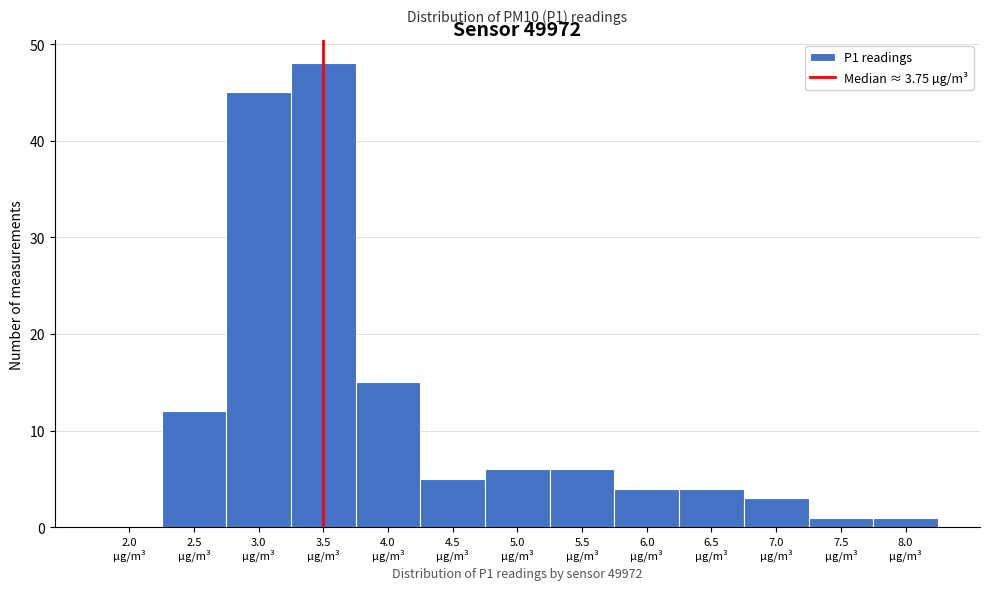

What is the greatest value displayed?

48